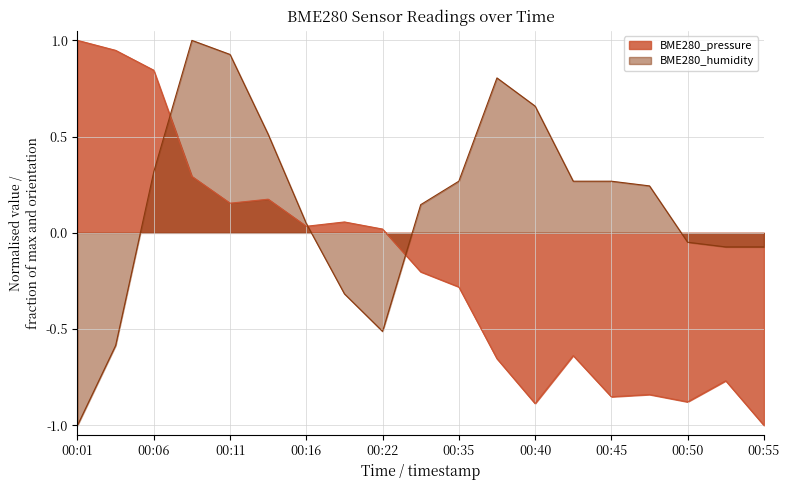

Reading left to right, list all the values displayed in this chart.

BME280_pressure: 1.0	0.9	0.8	0.3	0.2	0.2	0.0	0.1	0.0	-0.2	-0.3	-0.7	-0.9	-0.6	-0.9	-0.8	-0.9	-0.8	-1.0
BME280_humidity: -1.0	-0.6	0.3	1.0	0.9	0.5	0.0	-0.3	-0.5	0.1	0.3	0.8	0.7	0.3	0.3	0.2	-0.0	-0.1	-0.1